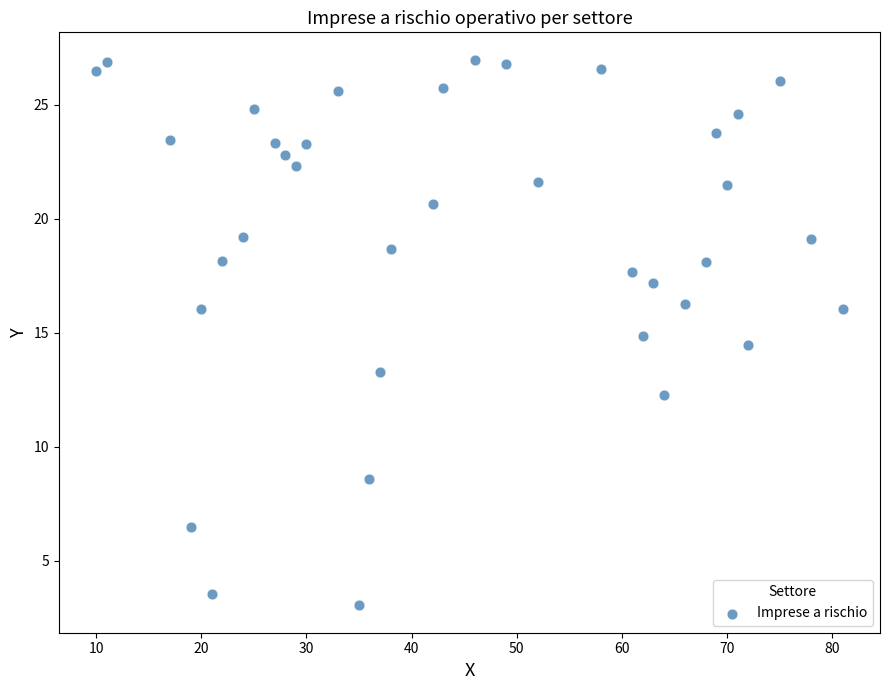

What is the range of Y values (max minus min)?

23.9